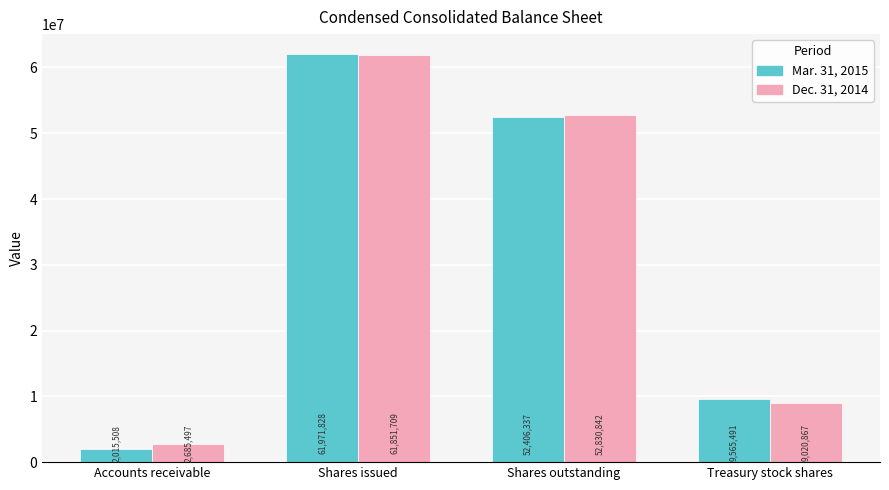

Reading right to left, transcribe all the data shown in this chart.

Mar. 31, 2015: Treasury stock shares=9565491	Shares outstanding=52406337	Shares issued=61971828	Accounts receivable=2015508
Dec. 31, 2014: Treasury stock shares=9020867	Shares outstanding=52830842	Shares issued=61851709	Accounts receivable=2685497